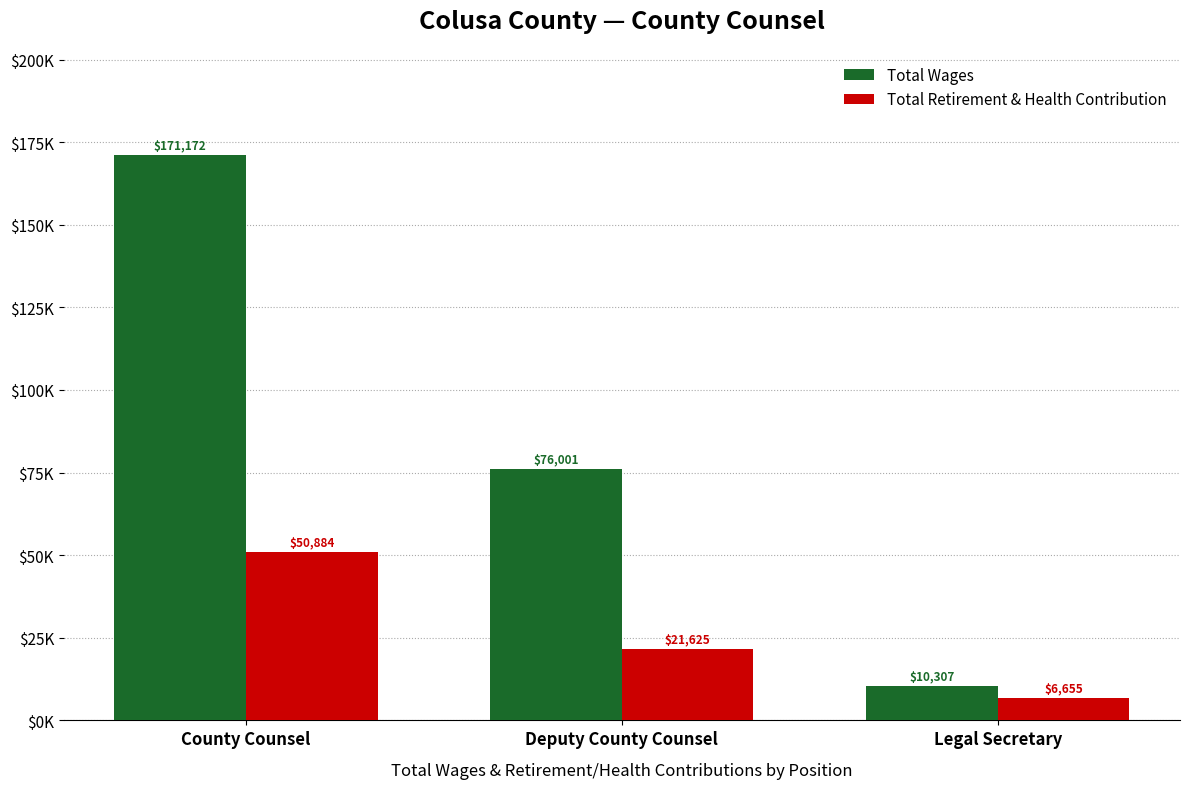

Reading right to left, what are all the values shown in this chart?

Total Wages: Legal Secretary=10307	Deputy County Counsel=76001	County Counsel=171172
Total Retirement & Health Contribution: Legal Secretary=6655	Deputy County Counsel=21625	County Counsel=50884